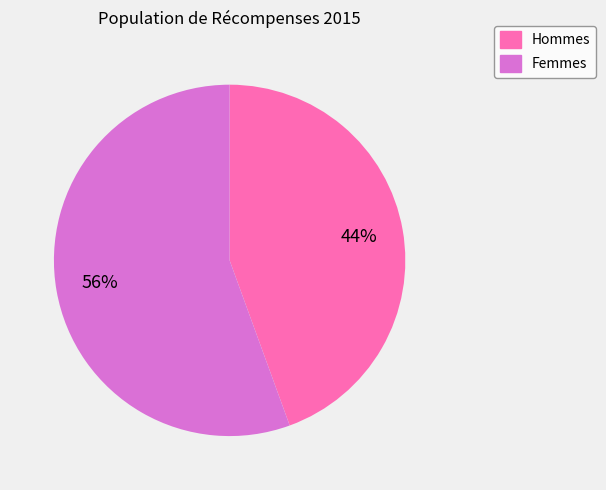

Which category has the smallest portion of the pie?

Hommes